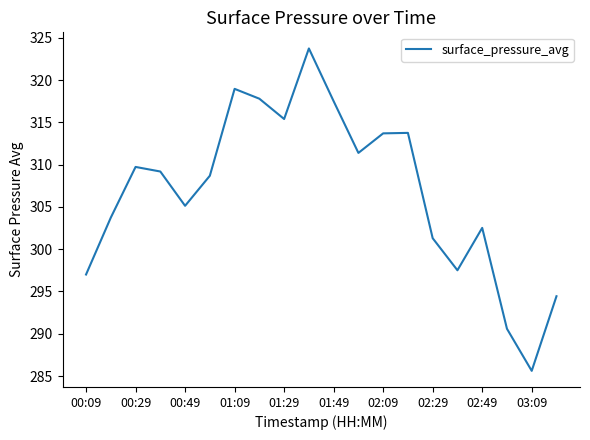

How many distinct data groups are displayed?

1